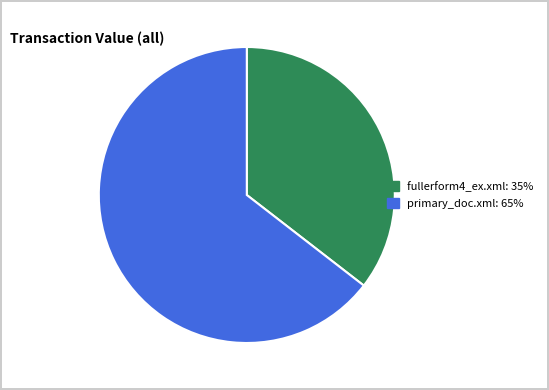

Approximately how many times larger is the value at primary_doc.xml compared to fullerform4_ex.xml?

1.8